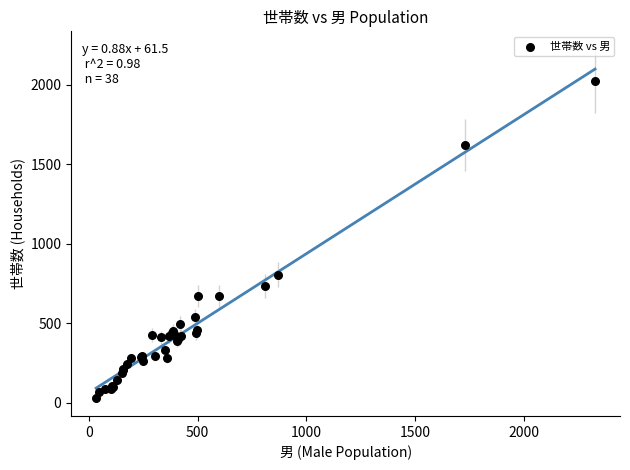

What Y value in the scatter plot is closest to 1026?

806